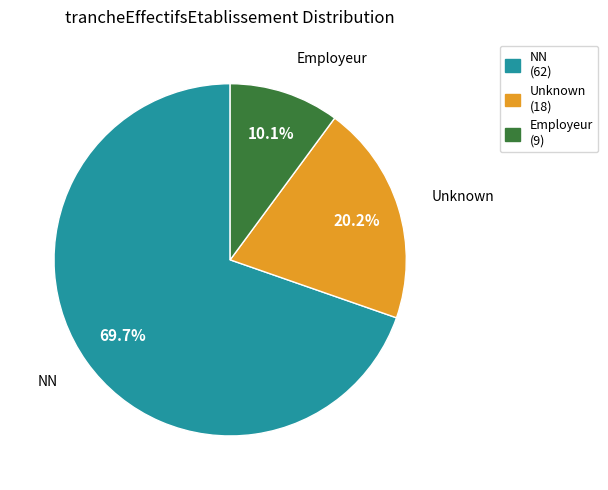

Do Employeur and Unknown together represent more than half of the pie?

No